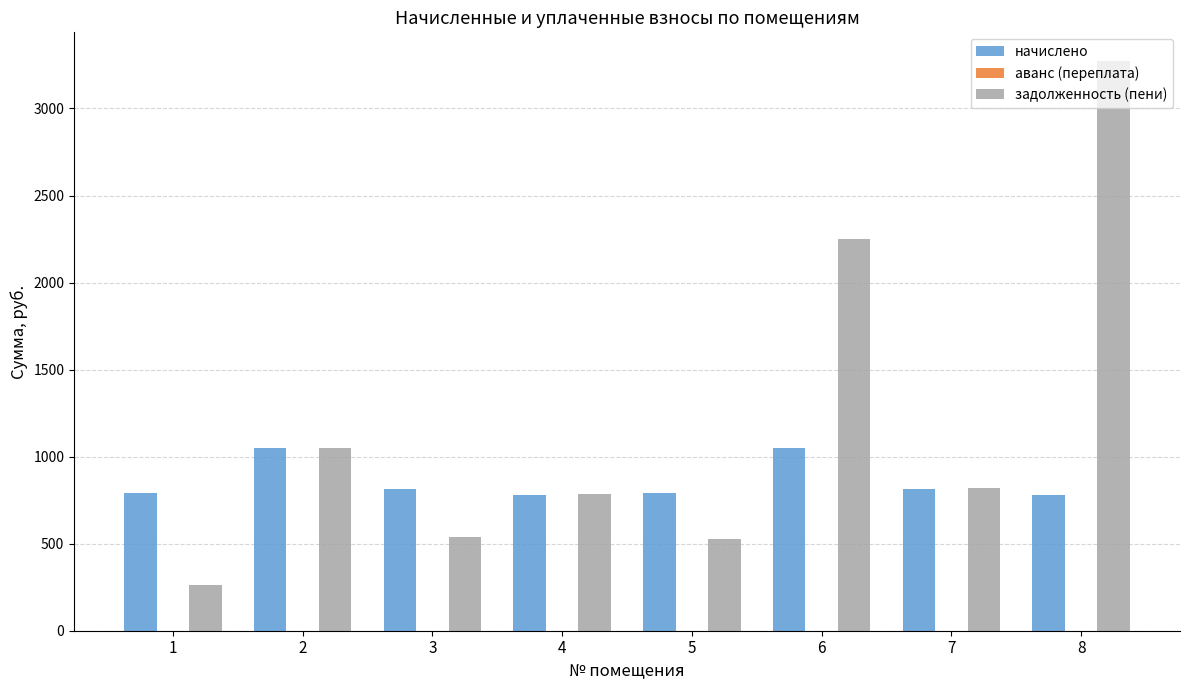

What is the highest value of the начислено series?

1051.4